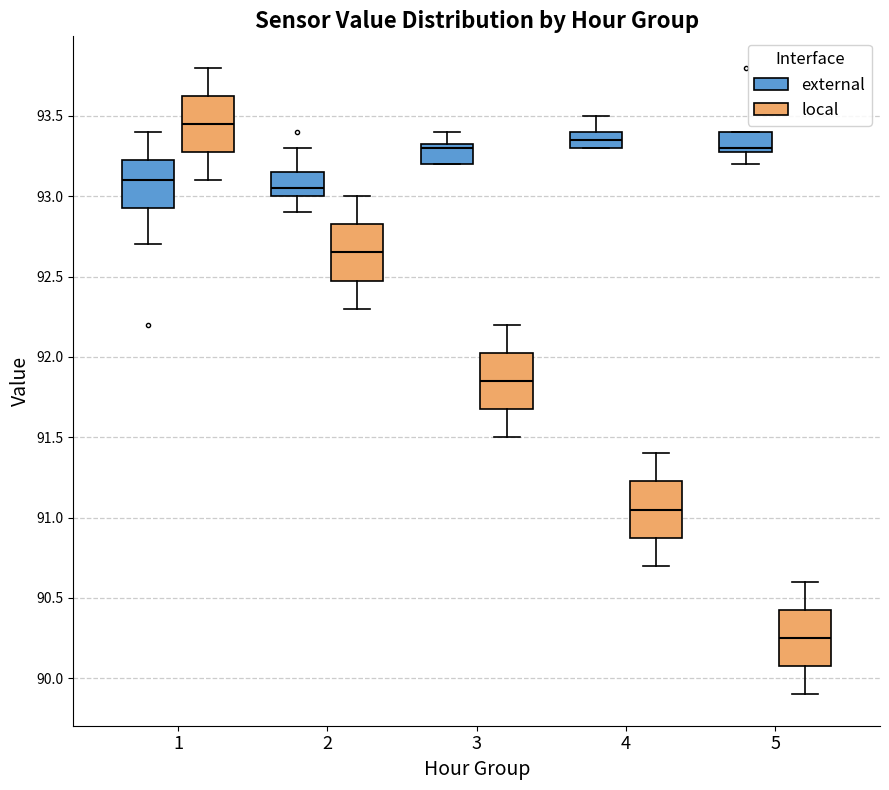

Where does the upper whisker of the box for 4 (local) end on the y-axis? The values are not printed on the chart, so give them approximately, as read against the axis.

91.40